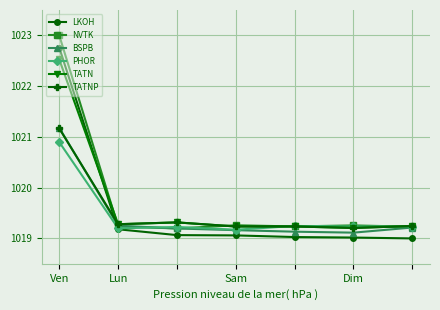

At how many categories does at least one series exceed 1021?

1